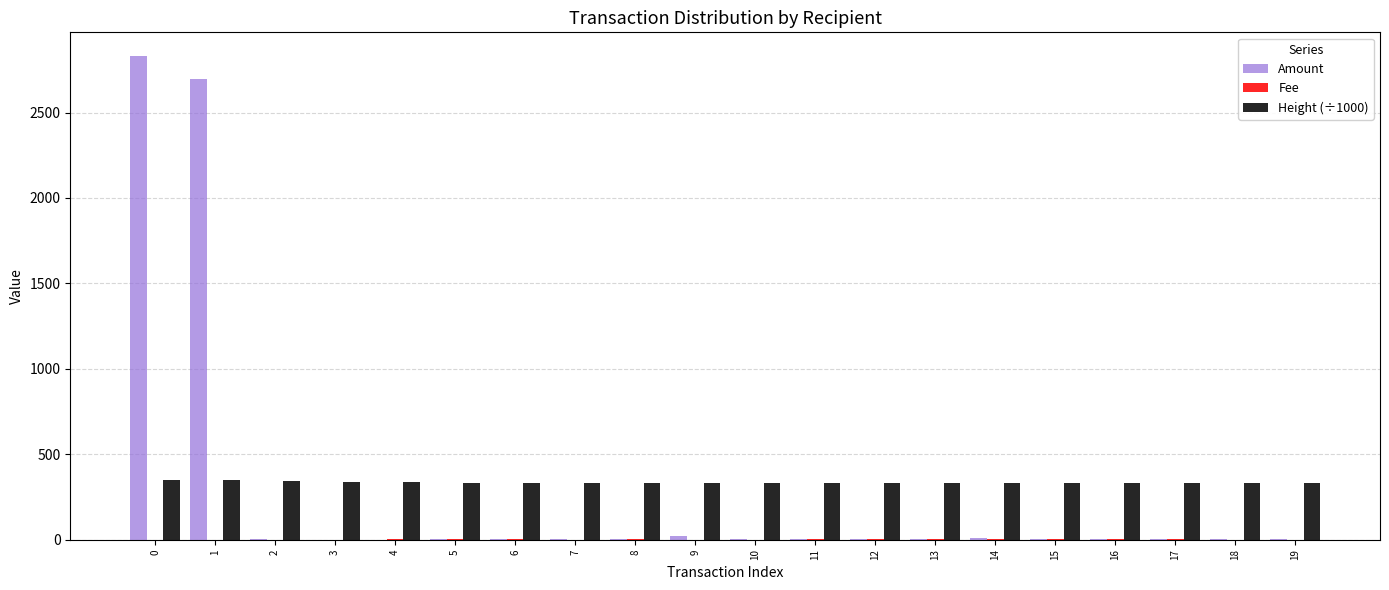

What is the maximum value for Amount?

2828.0